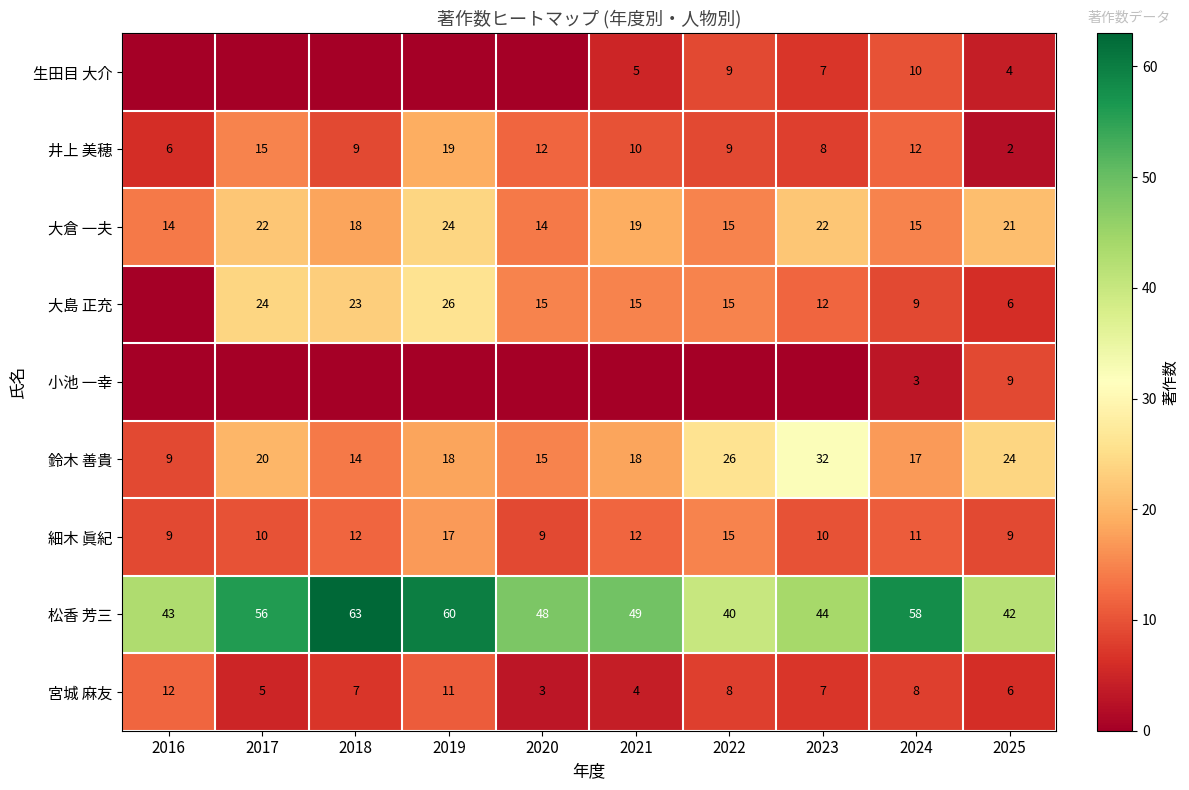

The 井上 美穂 series shows 16 at 2021. True or false?

False